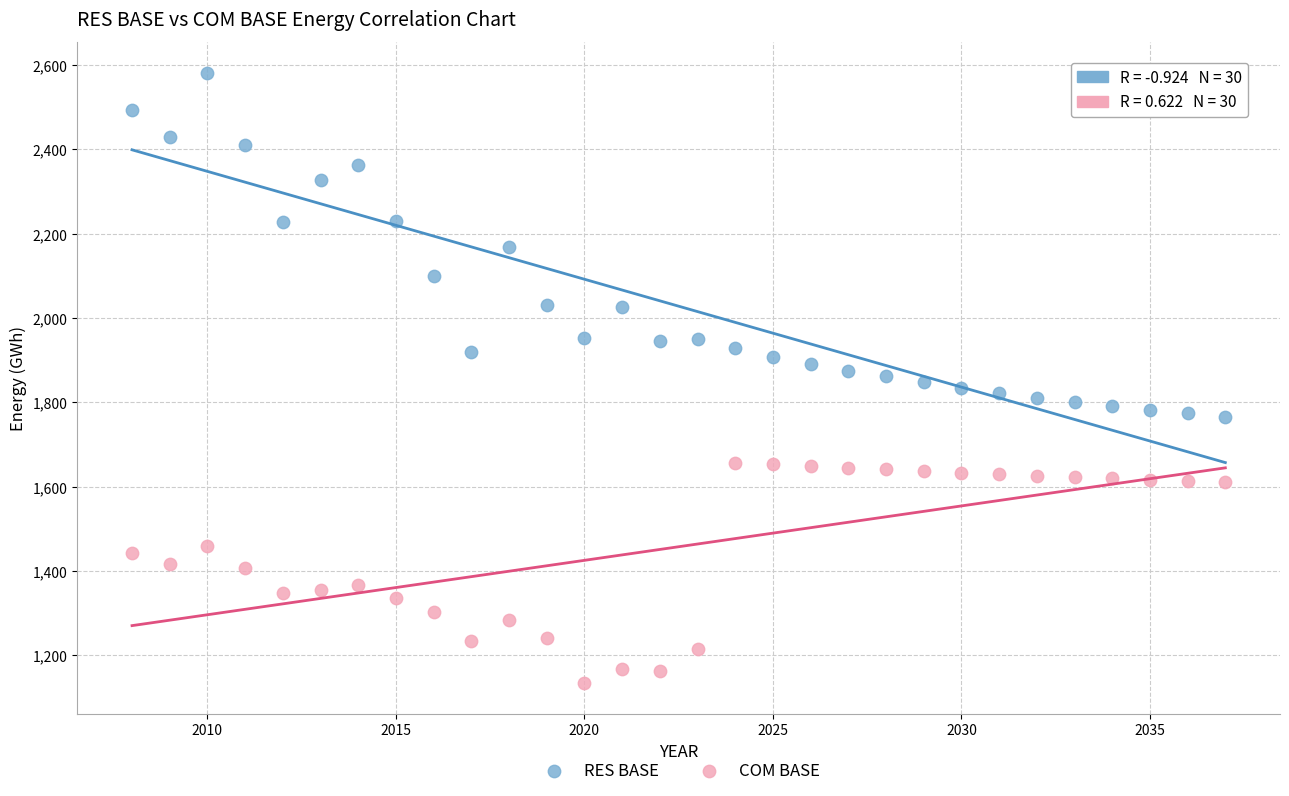

Across all data points, what is the range of X values (max minus min)?

29.0